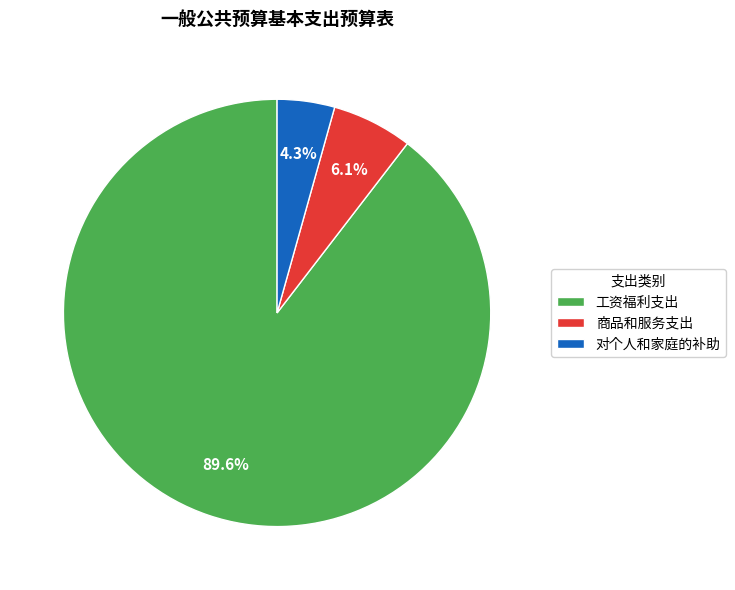

True or false: 对个人和家庭的补助 accounts for 4% of the total.

True